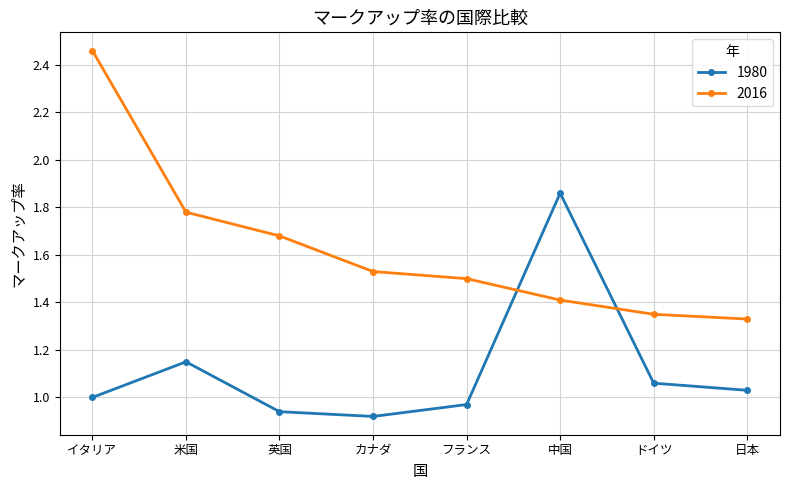

What is the label of the 4th point from the right?

フランス